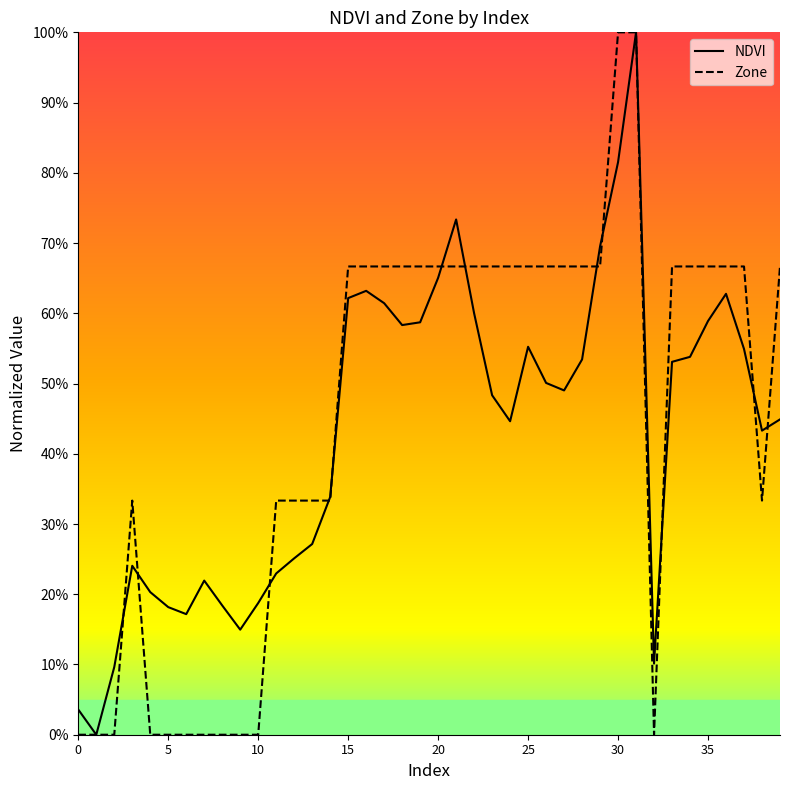

What is the difference between the maximum and minimum values in the NDVI series?

1.0